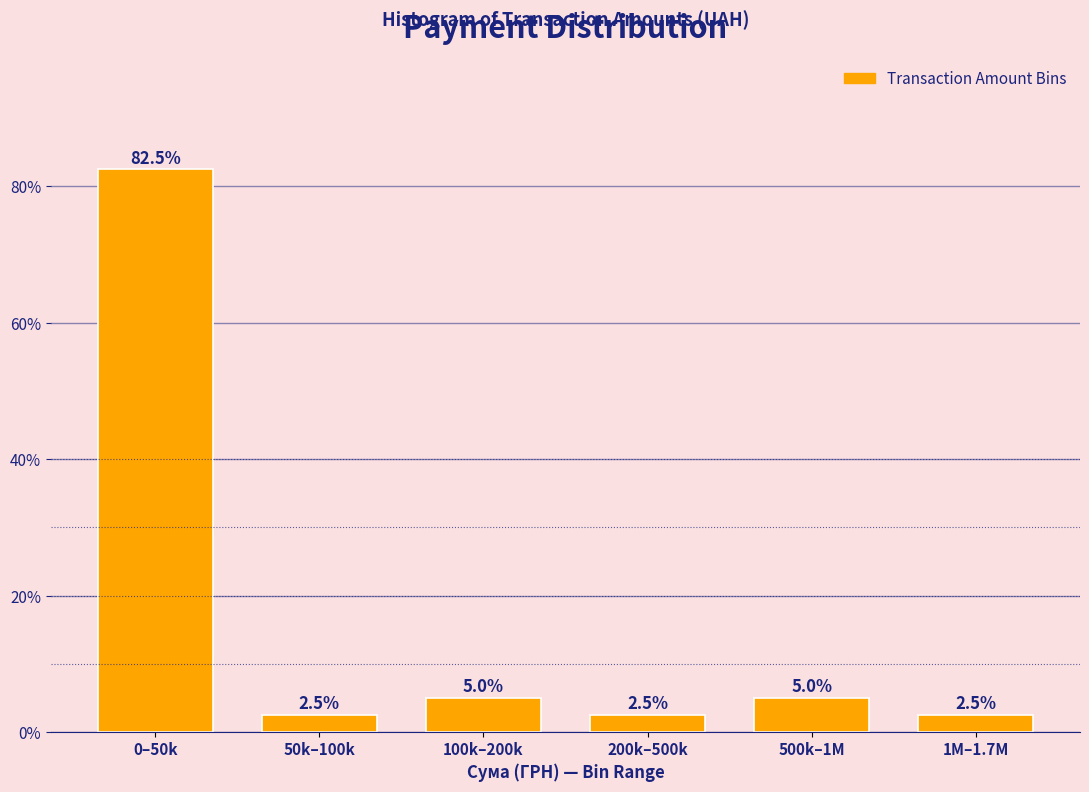

Reading left to right, what are all the values shown in this chart?

0–50k=82.5	50k–100k=2.5	100k–200k=5.0	200k–500k=2.5	500k–1M=5.0	1M–1.7M=2.5